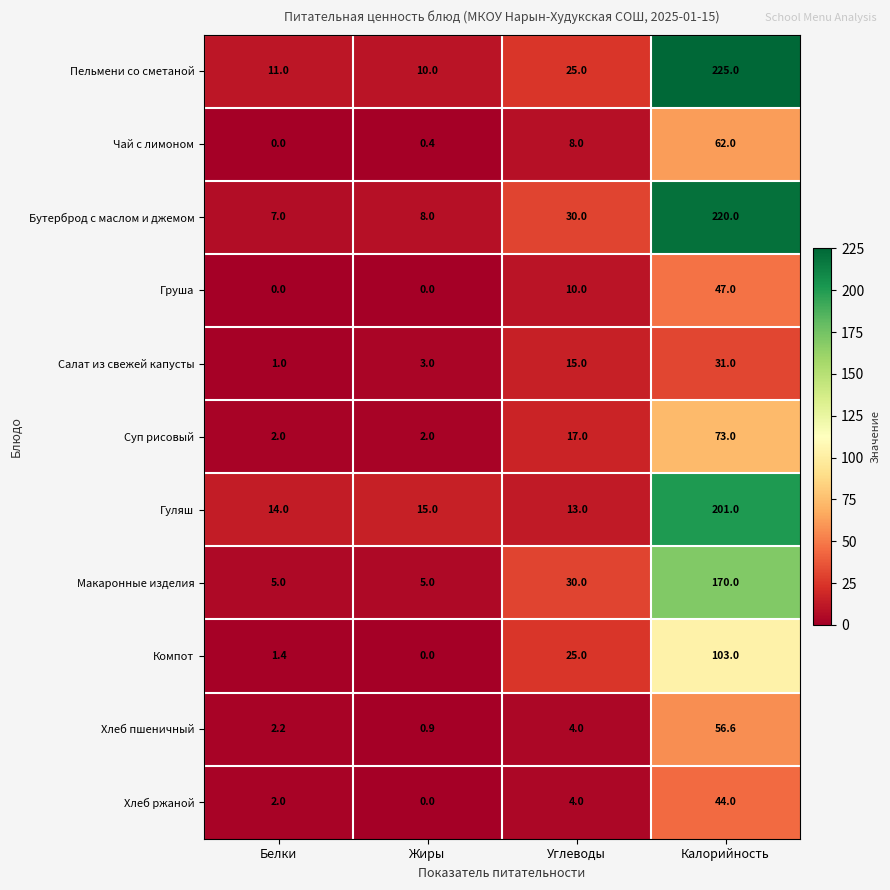

The value of Хлеб пшеничный at Углеводы is 4.0. True or false?

True